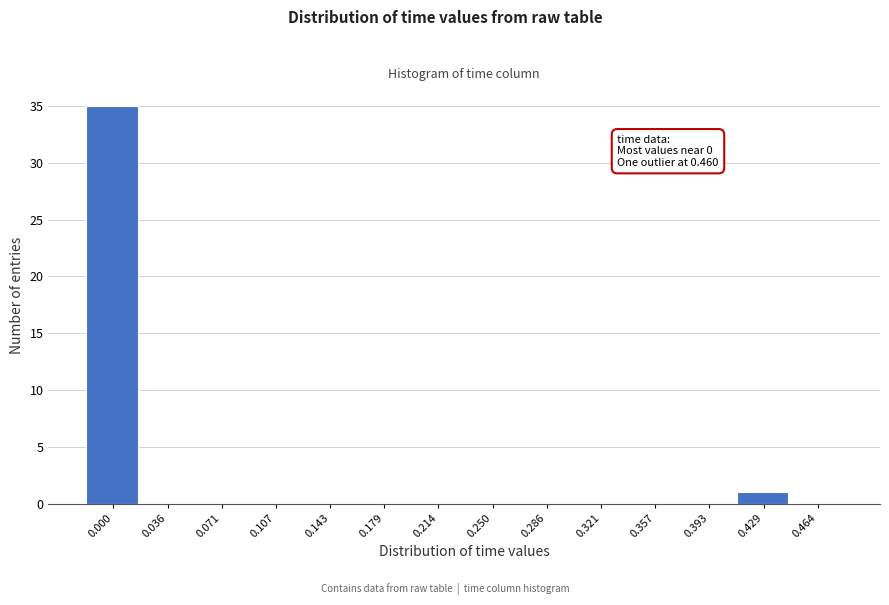

Reading left to right, list all the values displayed in this chart.

0.000=35	0.036=0	0.071=0	0.107=0	0.143=0	0.179=0	0.214=0	0.250=0	0.286=0	0.321=0	0.357=0	0.393=0	0.429=1	0.464=0